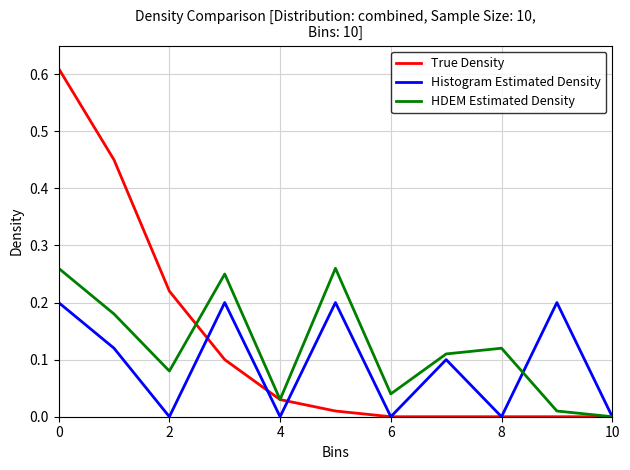

List the series in order of their peak value, lowest first.

Histogram Estimated Density, HDEM Estimated Density, True Density